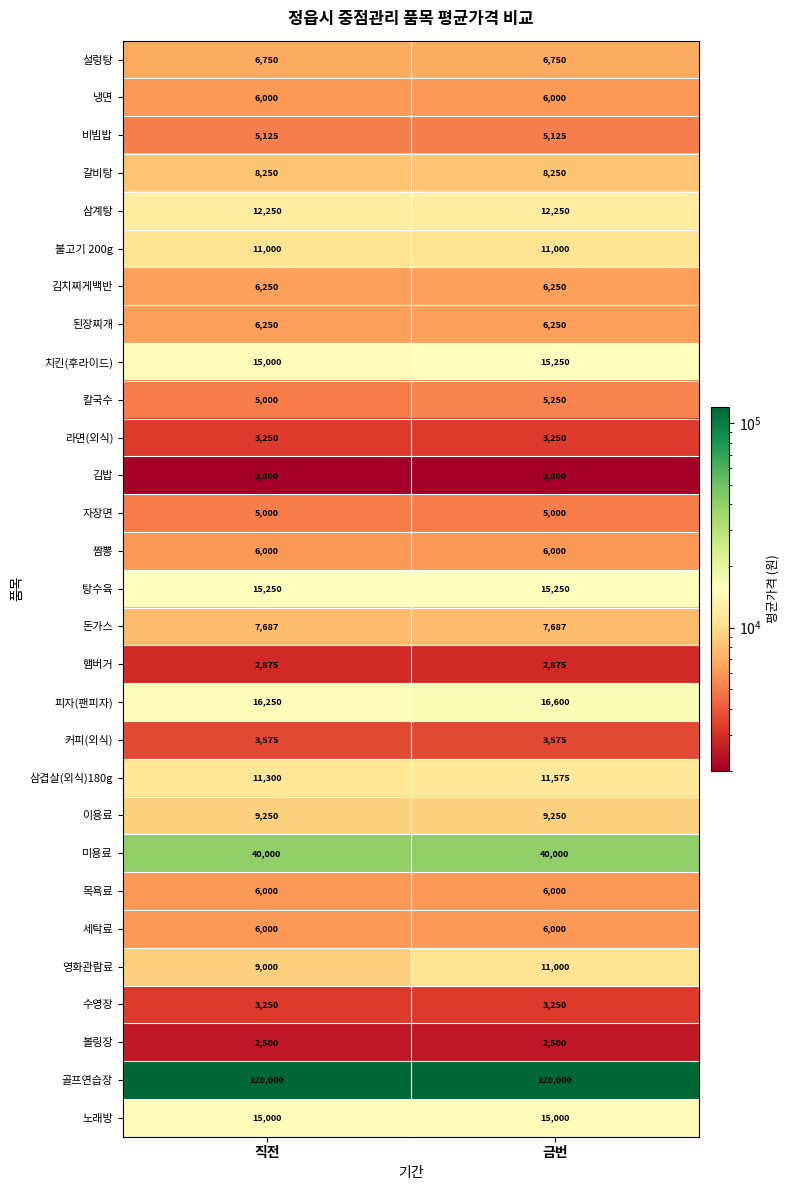

The 비빔밥 series shows 1464 at 금번. True or false?

False